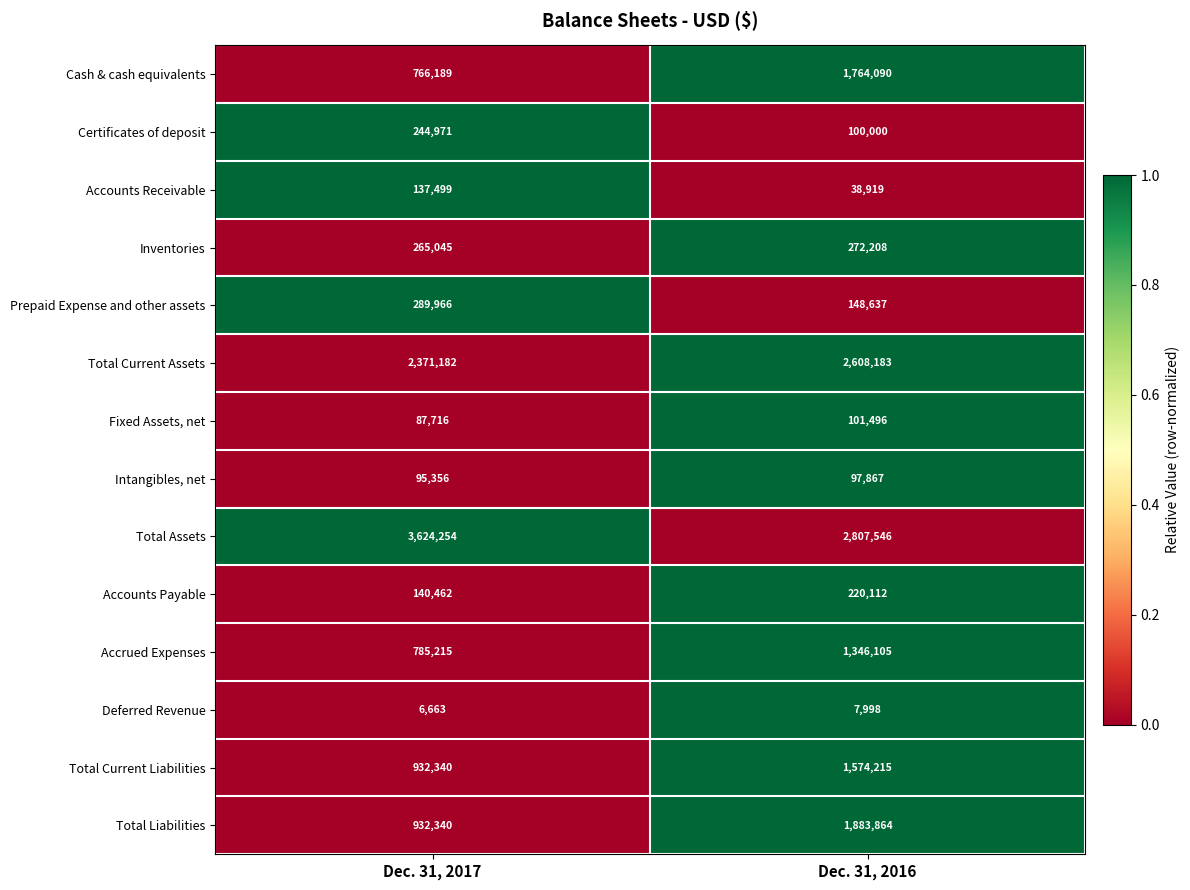

How many distinct data groups are displayed?

14